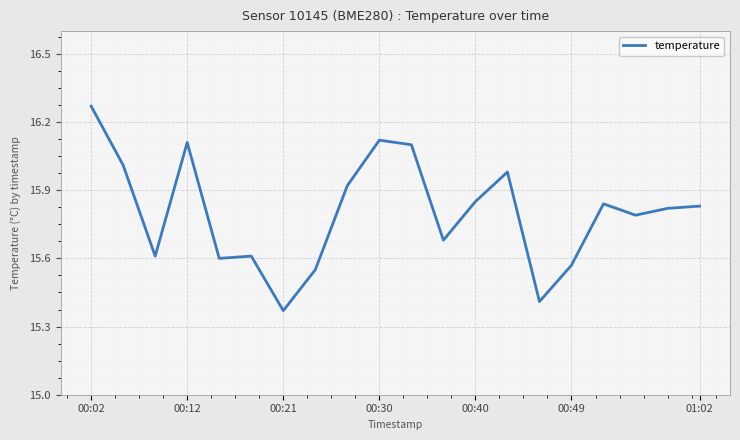

Is this an area chart (filled region under the line)?

No